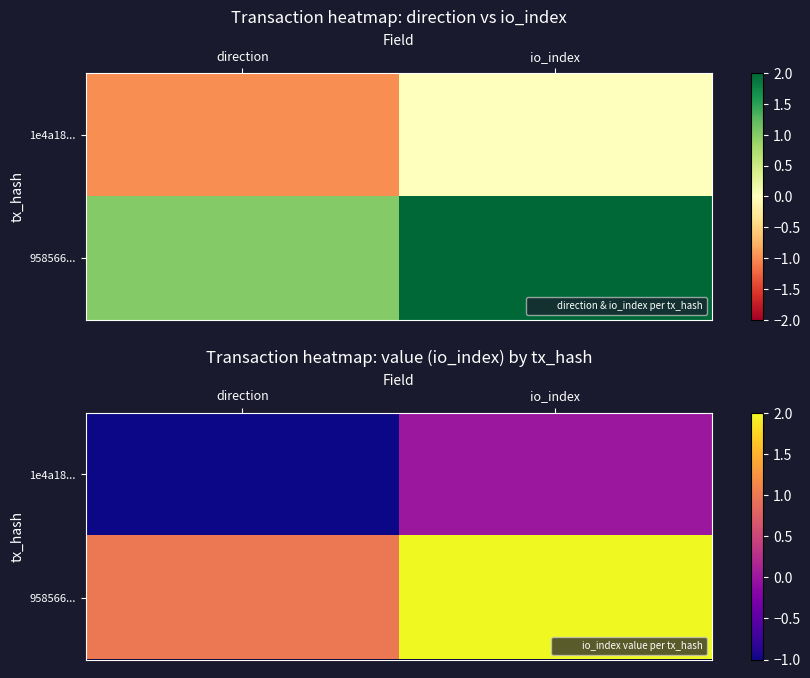

Is it true that 958566... equals 2 at io_index?

True